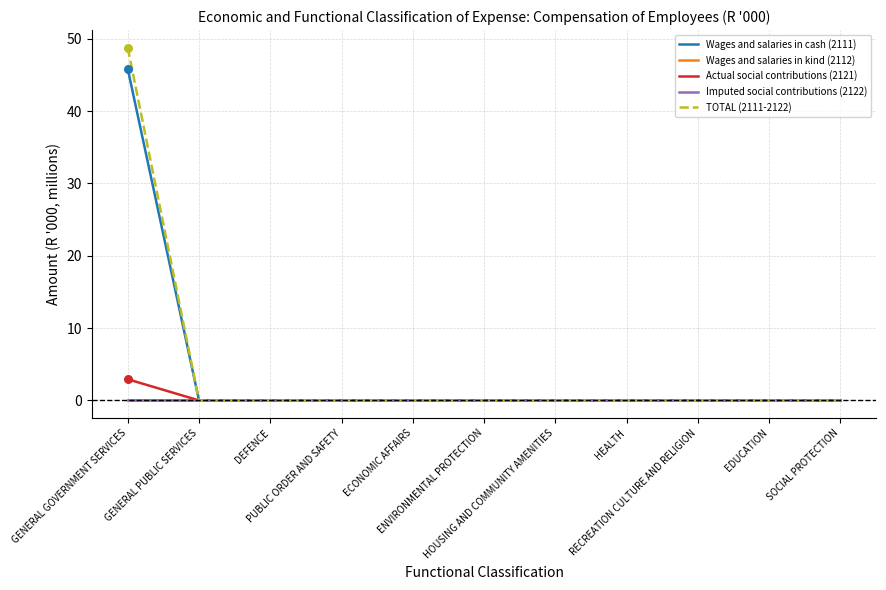

Is this an area chart (filled region under the line)?

No